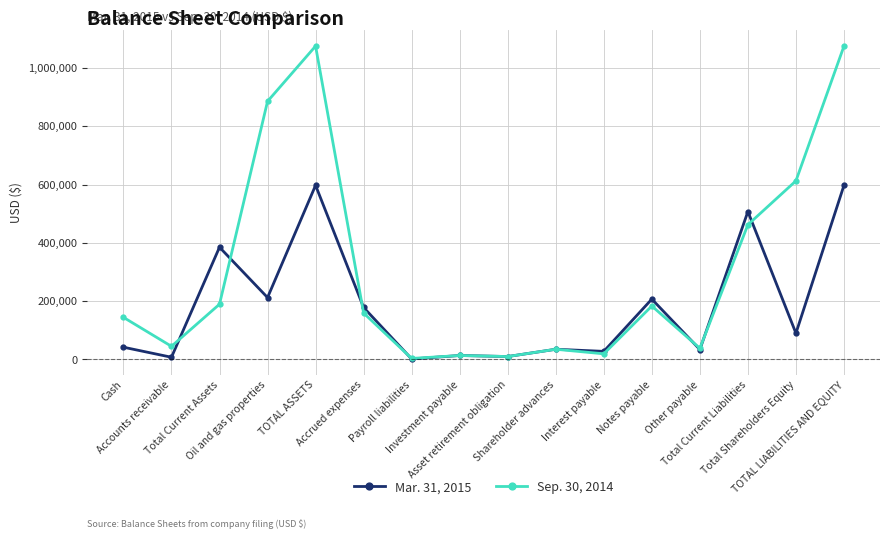

What is the lowest value of the Mar. 31, 2015 series?

1671